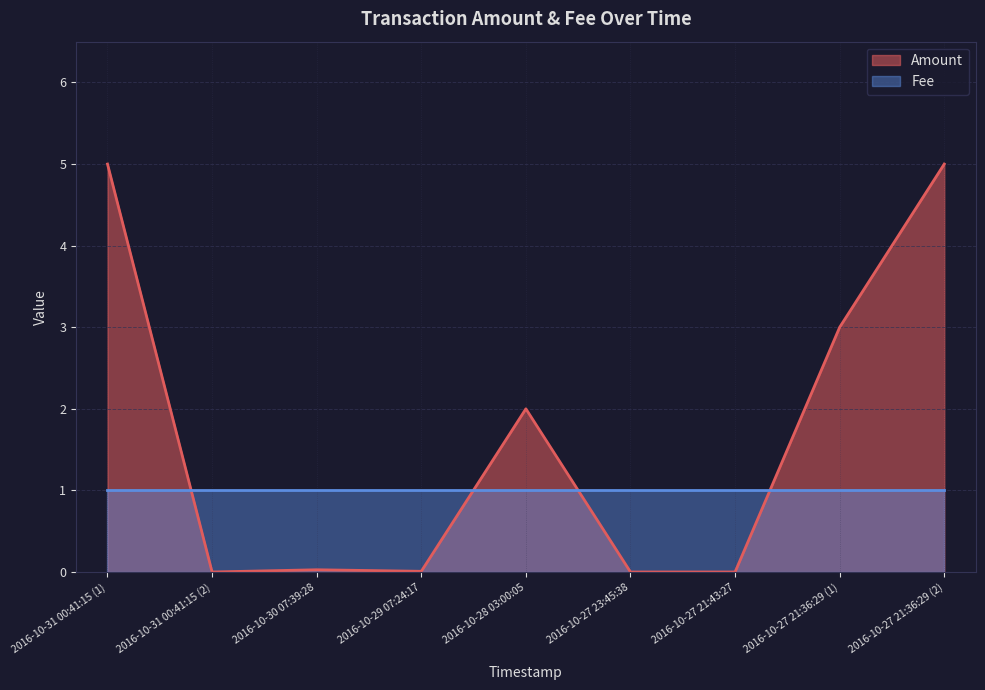

How many interior local valleys (lower than both neighbors) does the data have?

2